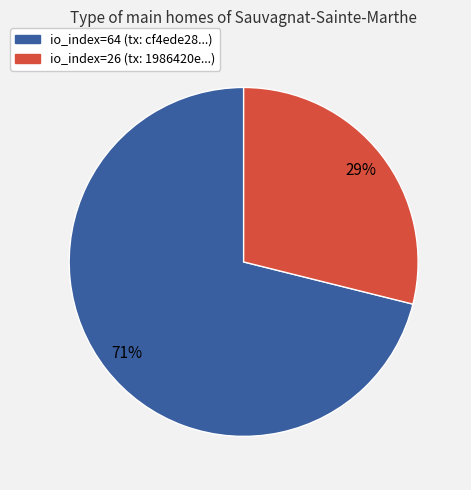

True or false: io_index=64 accounts for 71% of the total.

True